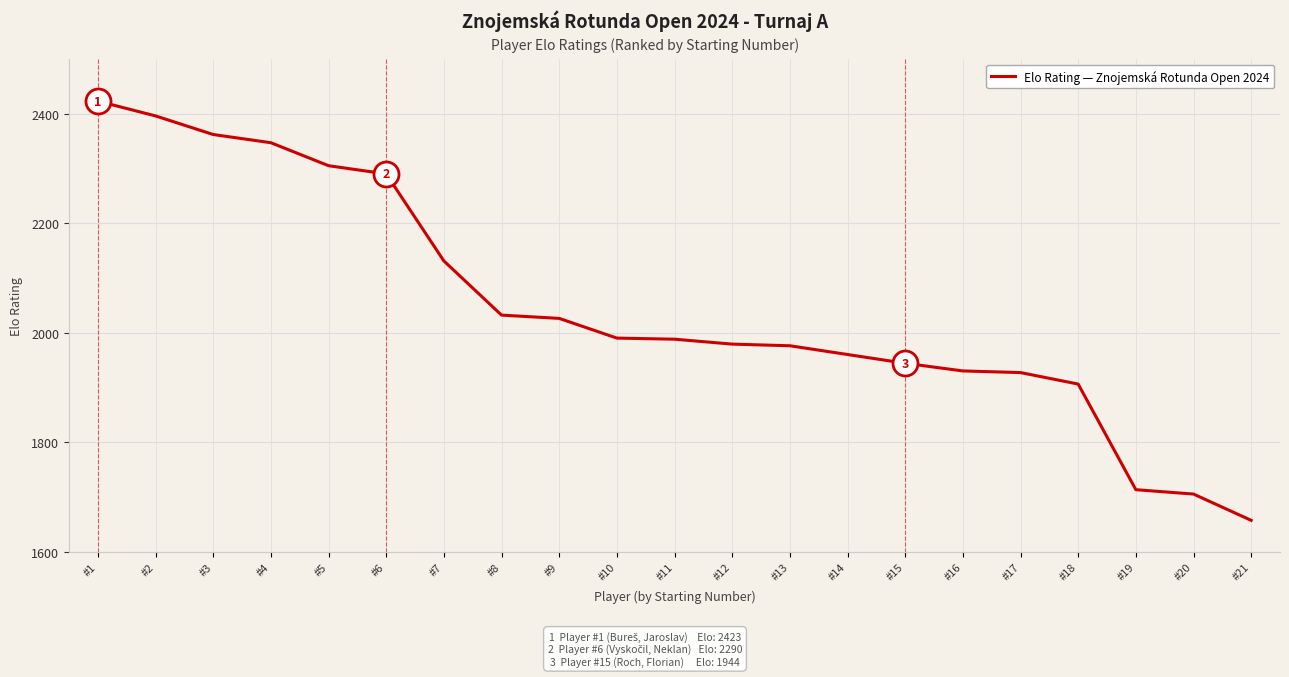

What is the greatest value displayed?

2423